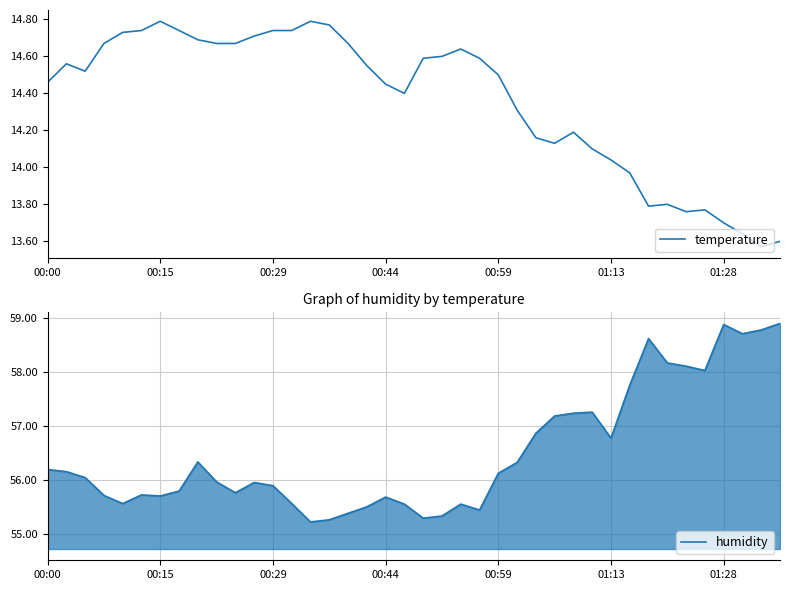

Is the value of humidity at 10 greater than the value of temperature at 31?

Yes